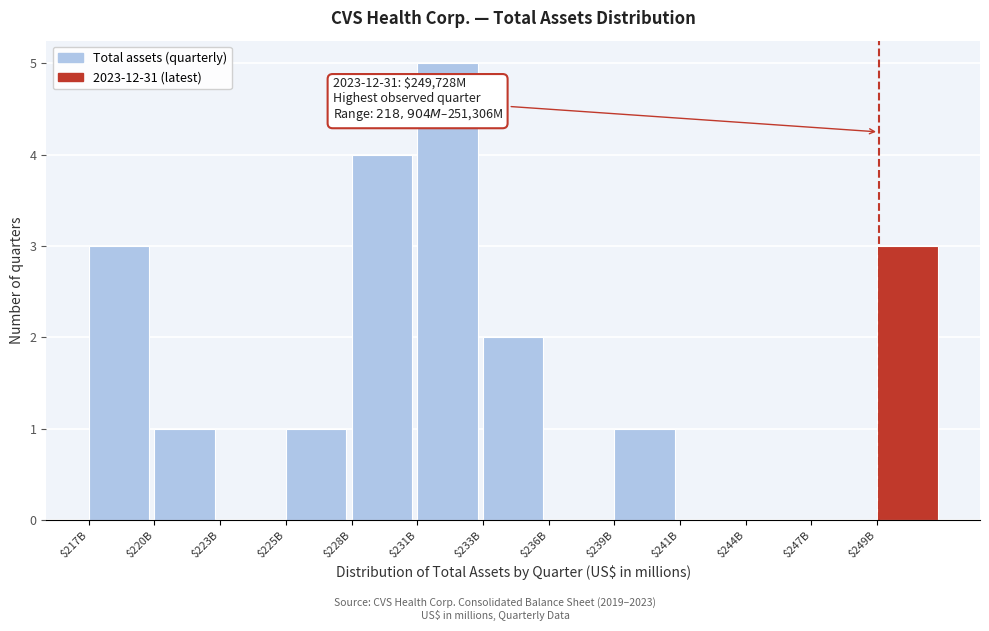

What is the greatest value displayed?

5